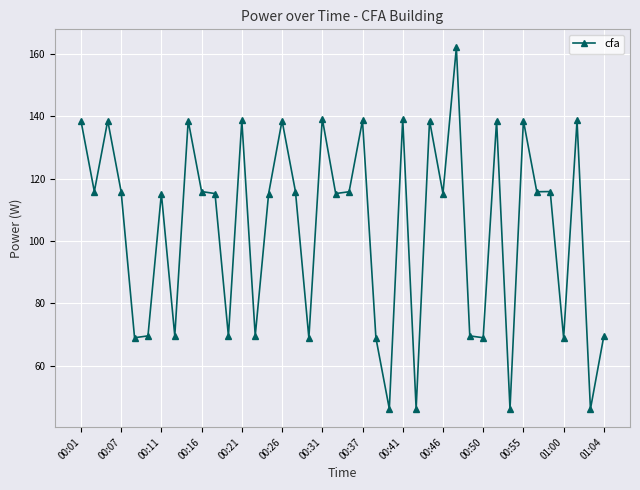

What is the sum of all values?

4160.4